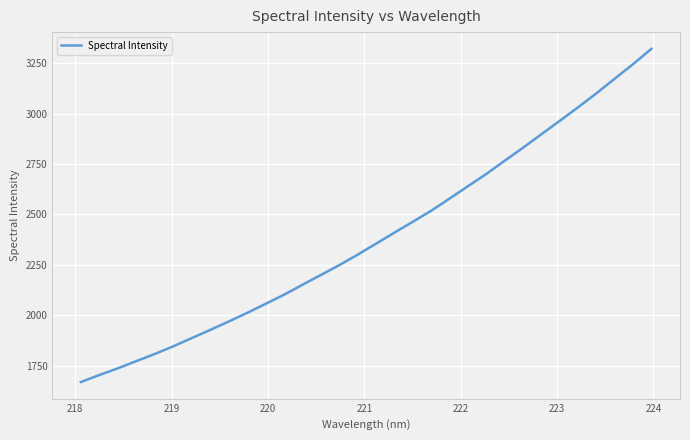

What is the greatest value displayed?

3321.1